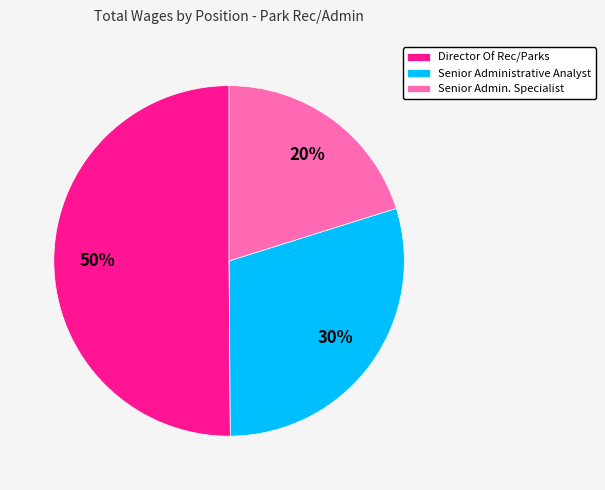

How many slices are in this pie chart?

3